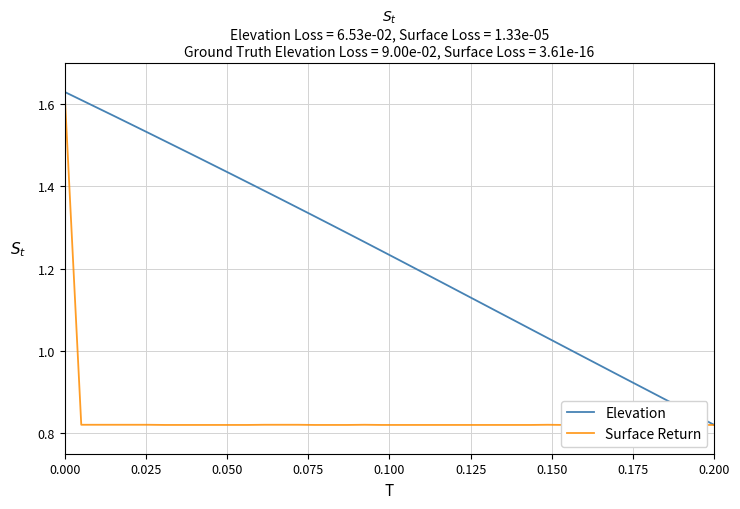

True or false: Surface Return and Elevation intersect in this chart.

False